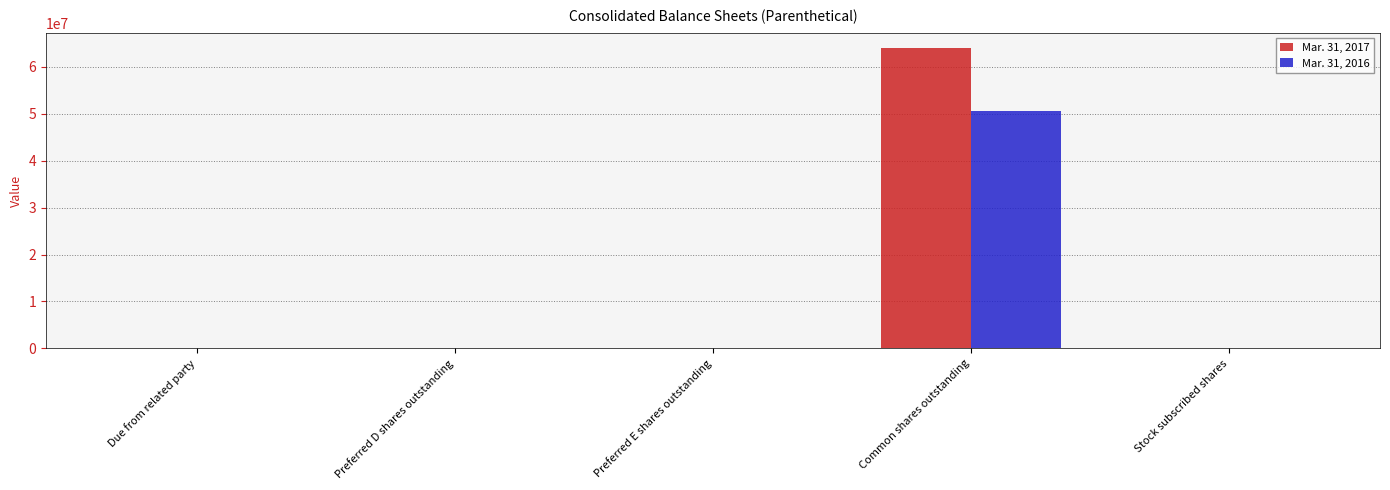

What is the sum of the Mar. 31, 2017 values at Due from related party and Common shares outstanding?

64175775